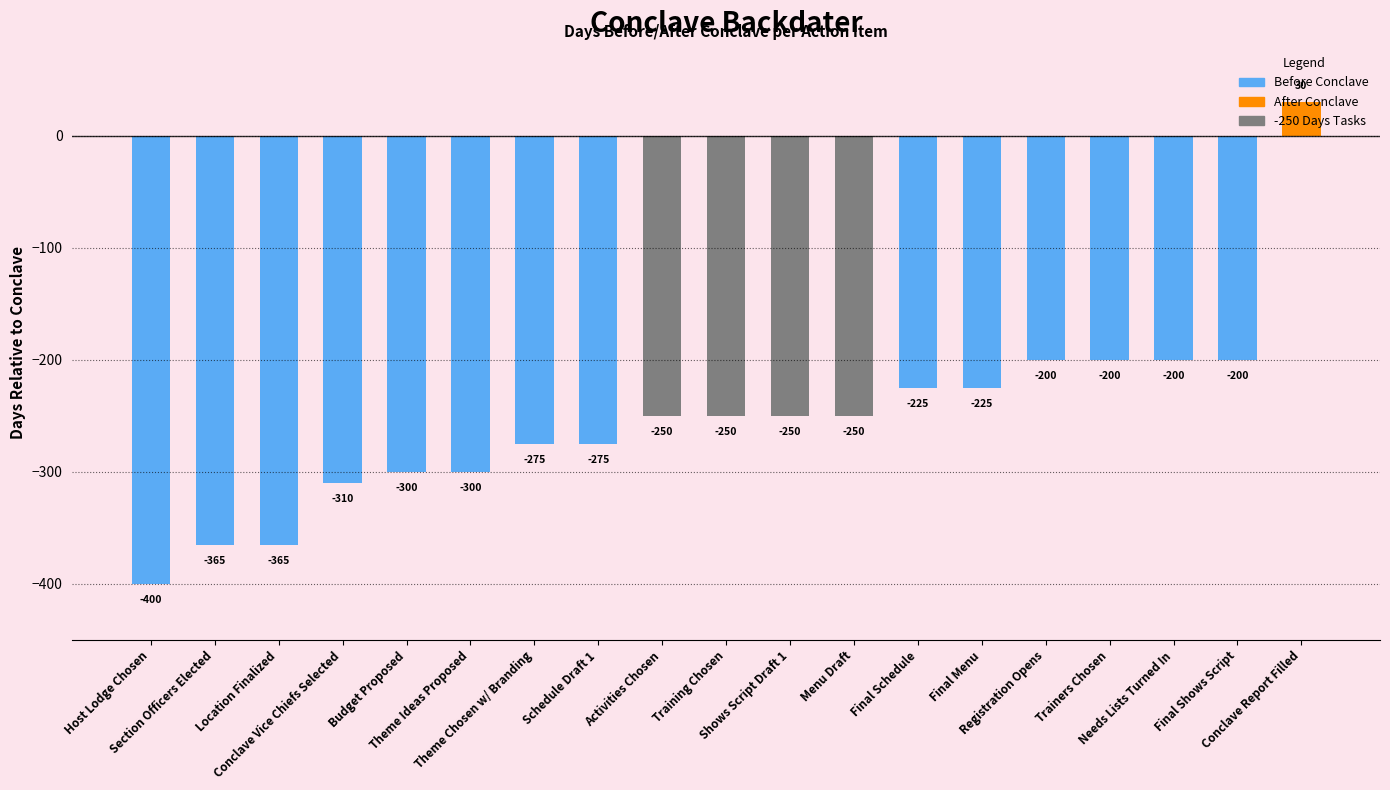

Does the chart contain stacked bars?

No